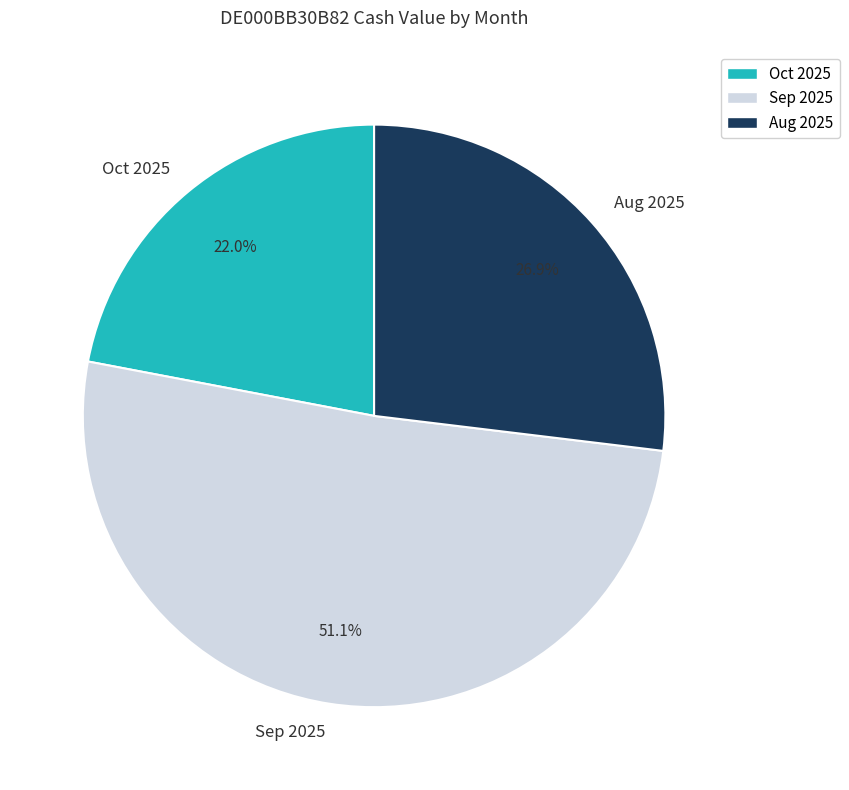

How many segments does this pie chart have?

3